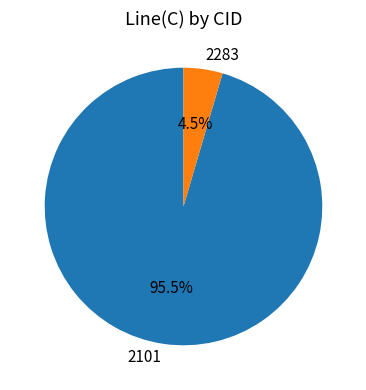

Count the number of slices in the pie.

2